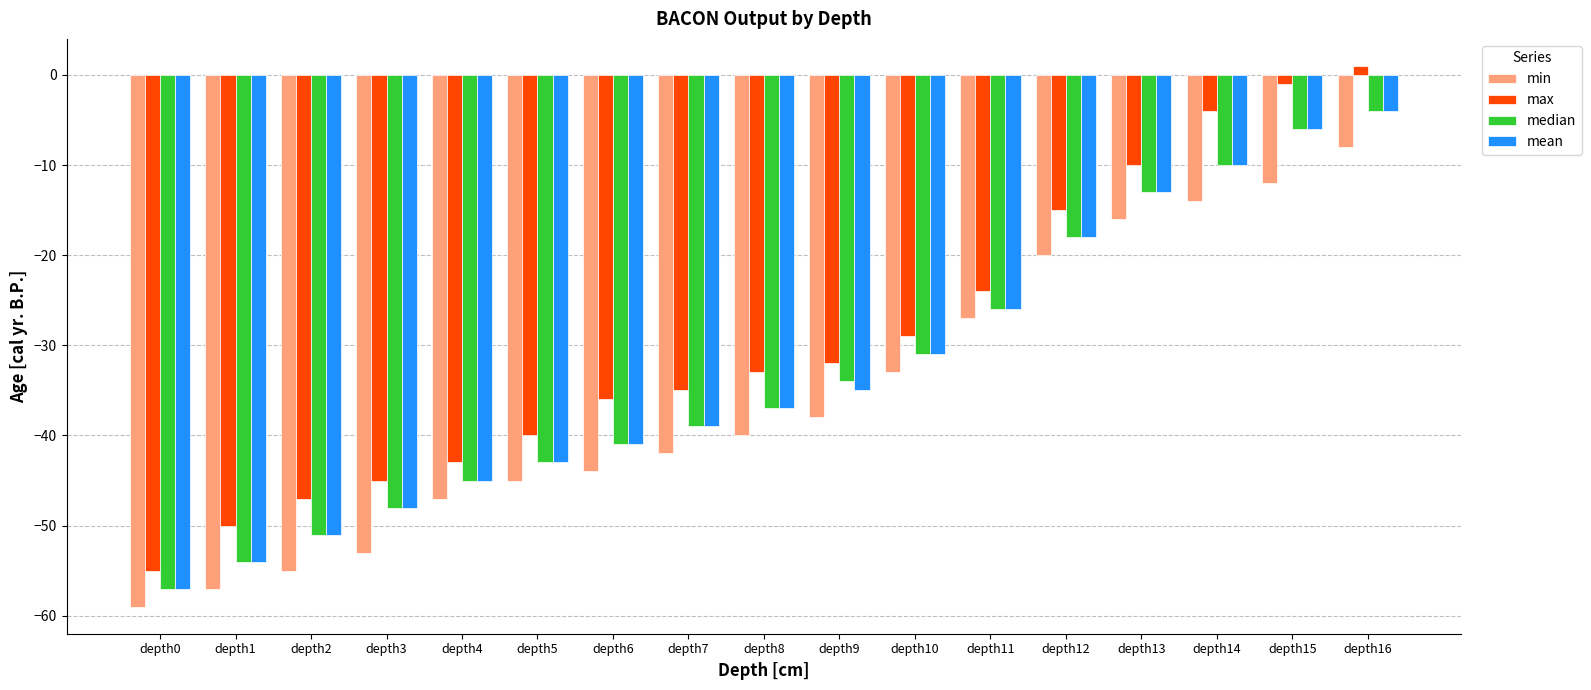

Which series has the largest range (max minus min)?

max